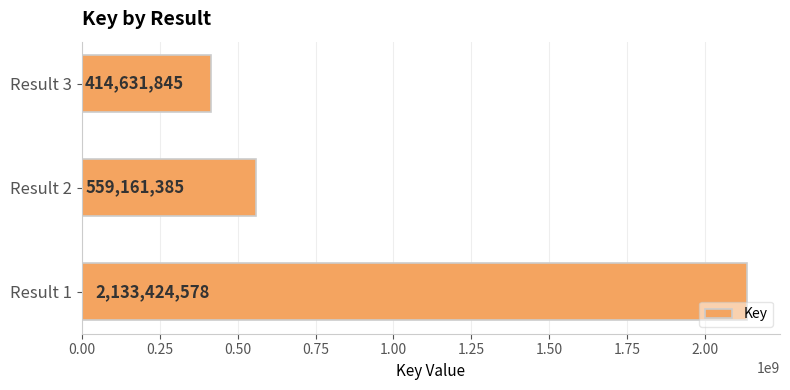

What is the ratio of the value at Result 1 to the value at Result 2?

3.8